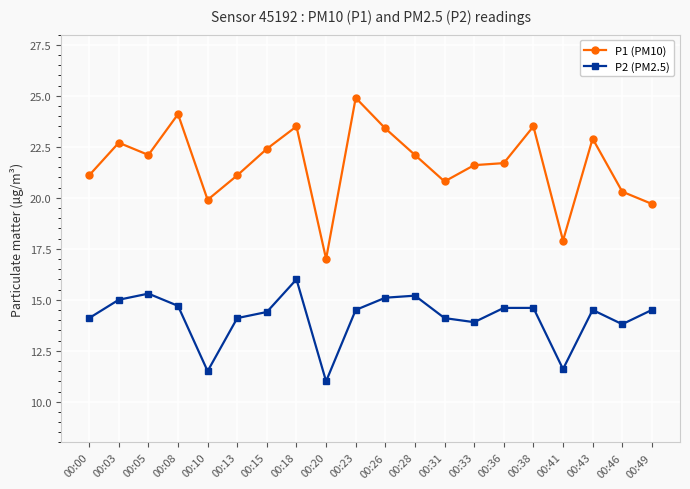

Reading left to right, extract all data points from this chart.

P1 (PM10): 21.1	22.7	22.1	24.1	19.9	21.1	22.4	23.5	17.0	24.9	23.4	22.1	20.8	21.6	21.7	23.5	17.9	22.9	20.3	19.7
P2 (PM2.5): 14.1	15.0	15.3	14.7	11.5	14.1	14.4	16.0	11.0	14.5	15.1	15.2	14.1	13.9	14.6	14.6	11.6	14.5	13.8	14.5